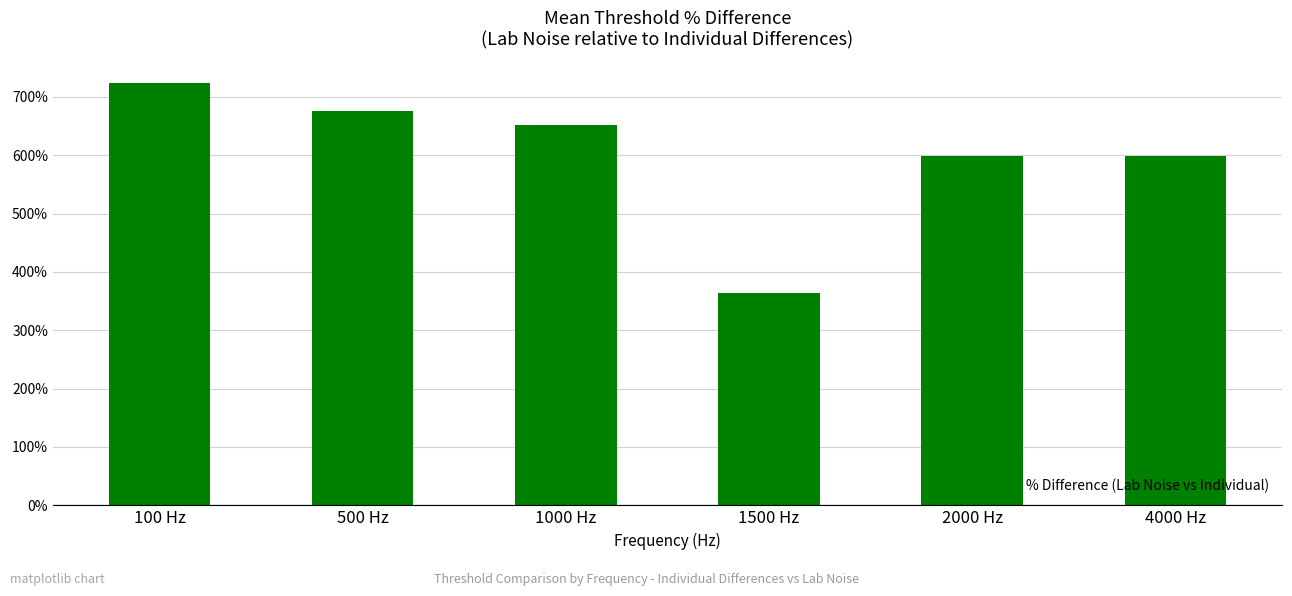

What is the label of the 2nd bar from the right?

2000 Hz